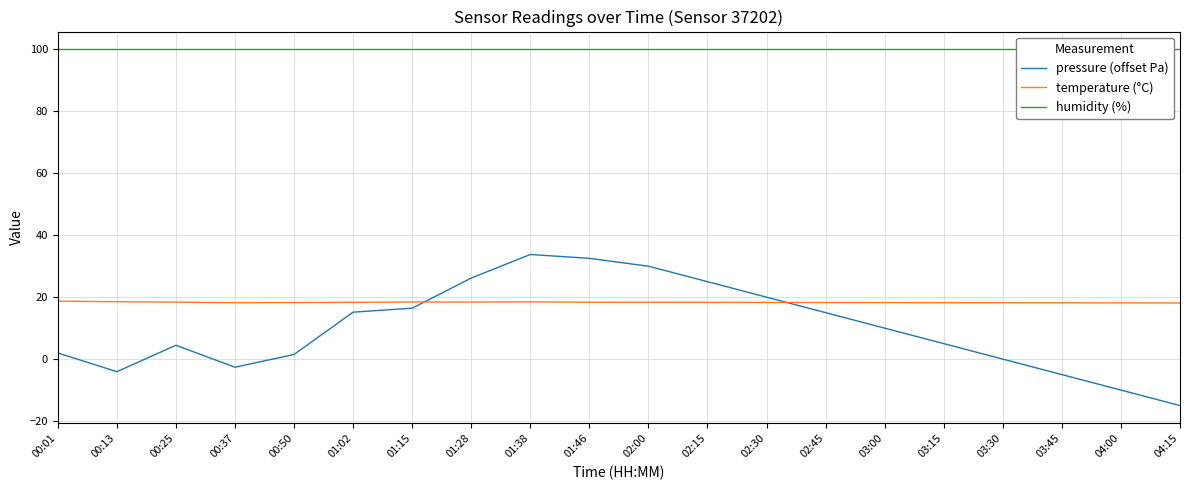

How many positive values does the pressure (offset Pa) series have?

14